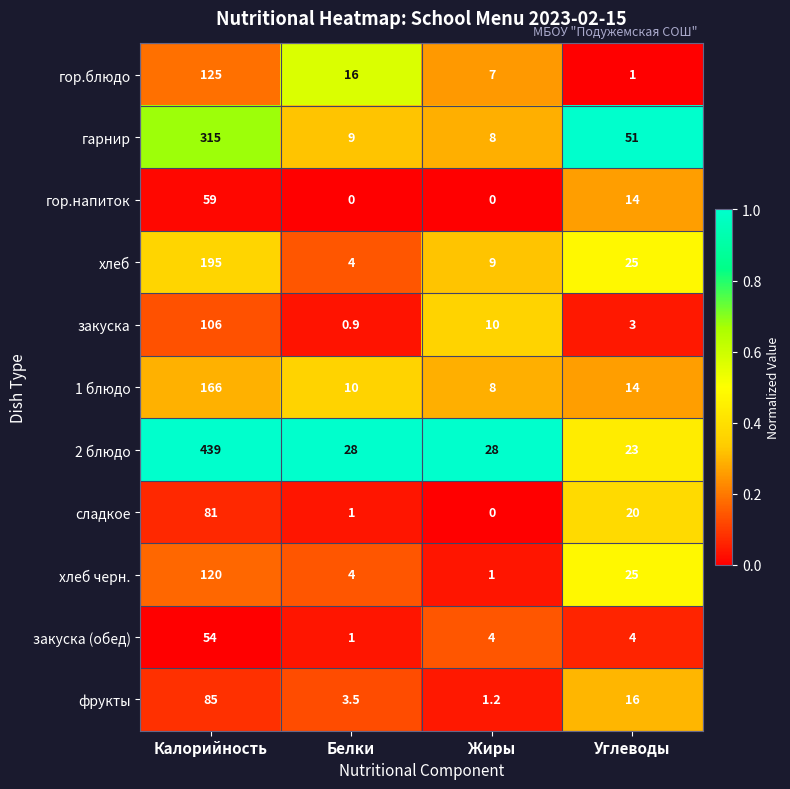

What is the total value across all series at Калорийность?

1745.0